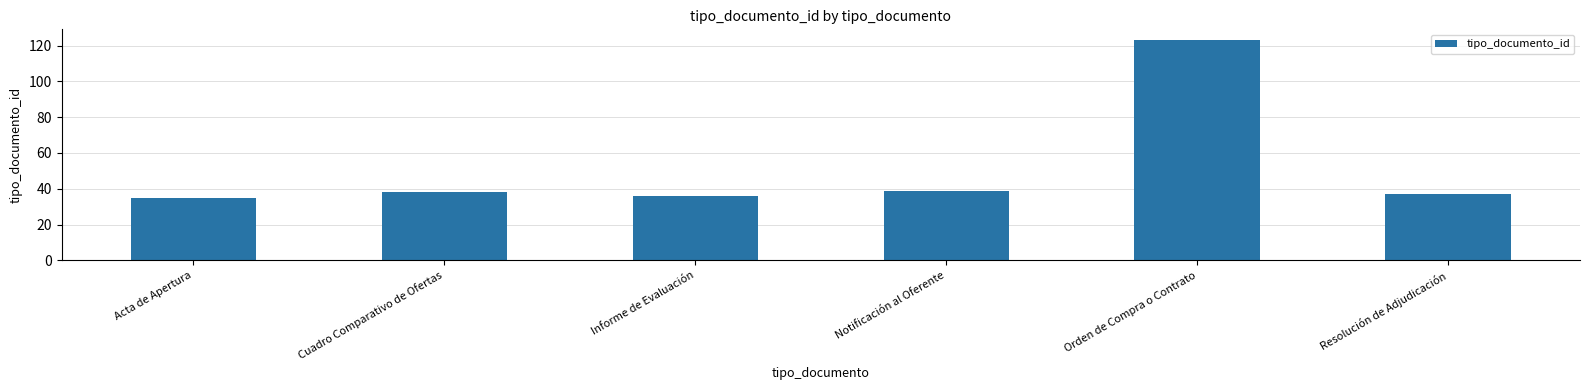

Between Notificación al Oferente and Resolución de Adjudicación, which is larger?

Notificación al Oferente